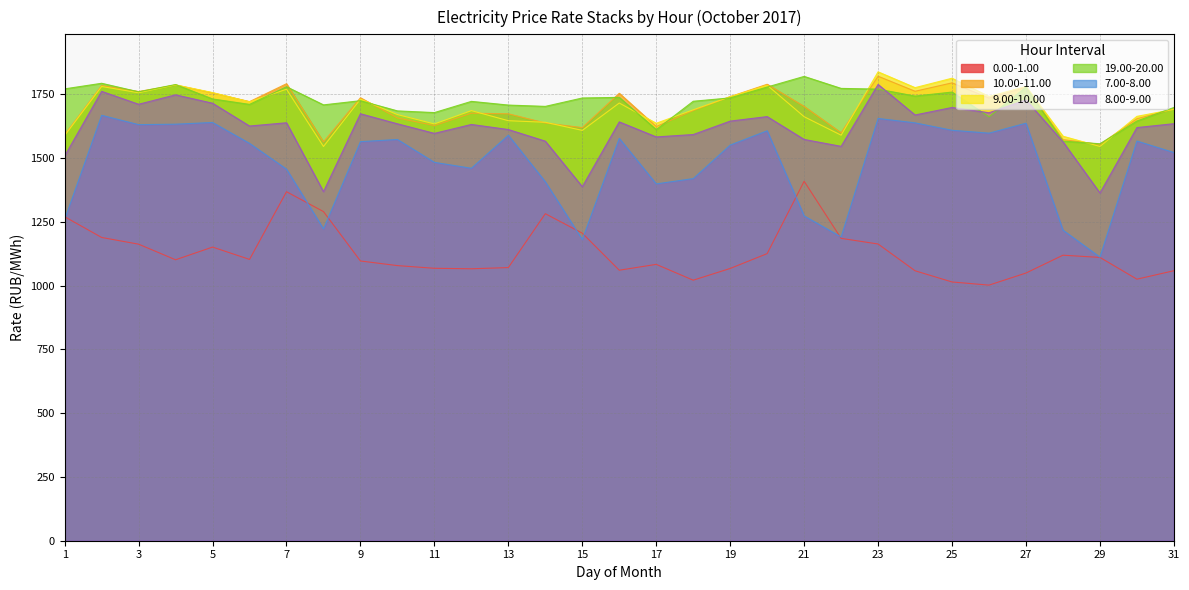

Reading left to right, what are all the values shown in this chart?

0.00-1.00: 1=1270.4	2=1189.1	3=1162.8	4=1101.6	5=1151.4	6=1103.1	7=1368.5	8=1290.6	9=1096.9	10=1078.8	11=1068.2	12=1066.3	13=1071.0	14=1282.3	15=1205.9	16=1060.7	17=1083.6	18=1021.6	19=1067.6	20=1125.8	21=1409.5	22=1185.6	23=1163.5	24=1058.5	25=1014.6	26=1002.2	27=1049.6	28=1119.5	29=1110.8	30=1025.5	31=1058.7
10.00-11.00: 1=1591.8	2=1784.8	3=1761.3	4=1786.8	5=1755.9	6=1721.7	7=1791.9	8=1563.8	9=1736.8	10=1657.7	11=1628.1	12=1676.3	13=1674.0	14=1637.9	15=1619.7	16=1754.4	17=1624.1	18=1686.6	19=1741.2	20=1789.8	21=1702.9	22=1599.5	23=1821.2	24=1762.3	25=1795.3	26=1735.6	27=1778.1	28=1572.9	29=1554.1	30=1654.6	31=1693.1
9.00-10.00: 1=1588.9	2=1781.0	3=1756.6	4=1787.5	5=1757.3	6=1720.8	7=1770.4	8=1545.7	9=1731.5	10=1671.0	11=1634.3	12=1686.5	13=1646.9	14=1640.8	15=1609.0	16=1716.3	17=1636.9	18=1689.6	19=1741.1	20=1786.0	21=1662.6	22=1590.2	23=1838.5	24=1776.6	25=1813.5	26=1741.9	27=1781.1	28=1586.1	29=1546.0	30=1664.0	31=1691.5
19.00-20.00: 1=1771.7	2=1793.6	3=1760.1	4=1788.7	5=1732.2	6=1710.9	7=1780.1	8=1709.0	9=1725.3	10=1685.4	11=1678.7	12=1722.7	13=1708.2	14=1703.1	15=1736.0	16=1738.4	17=1612.0	18=1723.2	19=1736.3	20=1779.0	21=1820.6	22=1773.6	23=1770.8	24=1743.5	25=1759.2	26=1662.2	27=1778.5	28=1566.9	29=1556.5	30=1645.7	31=1698.8
7.00-8.00: 1=1259.9	2=1668.1	3=1631.5	4=1633.3	5=1640.0	6=1558.0	7=1457.0	8=1222.7	9=1564.8	10=1573.3	11=1483.6	12=1460.5	13=1590.1	14=1407.5	15=1181.1	16=1577.7	17=1399.2	18=1419.9	19=1551.4	20=1607.5	21=1273.6	22=1191.2	23=1655.8	24=1638.5	25=1609.4	26=1598.1	27=1637.2	28=1217.9	29=1111.9	30=1567.2	31=1522.2
8.00-9.00: 1=1508.7	2=1762.0	3=1711.4	4=1748.4	5=1715.4	6=1626.1	7=1638.9	8=1368.8	9=1674.2	10=1634.7	11=1597.3	12=1632.2	13=1612.3	14=1566.7	15=1388.3	16=1642.2	17=1583.3	18=1592.7	19=1645.4	20=1663.0	21=1573.4	22=1546.3	23=1789.1	24=1669.4	25=1698.8	26=1678.1	27=1728.4	28=1564.4	29=1363.6	30=1620.0	31=1635.2